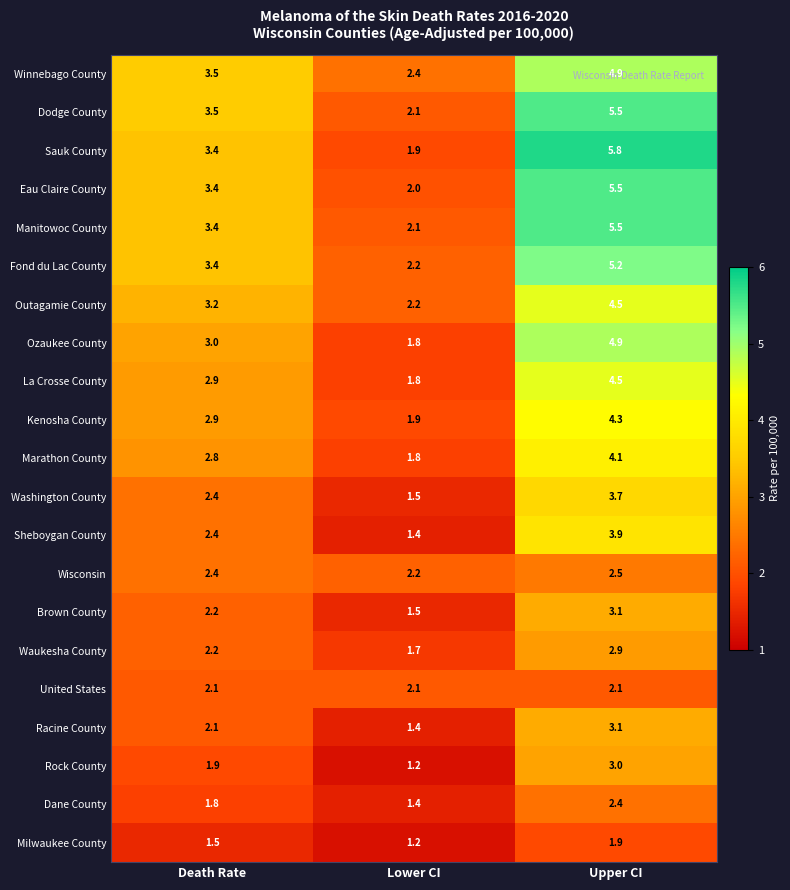

List the labels in order of Manitowoc County value, smallest first.

Lower CI, Death Rate, Upper CI